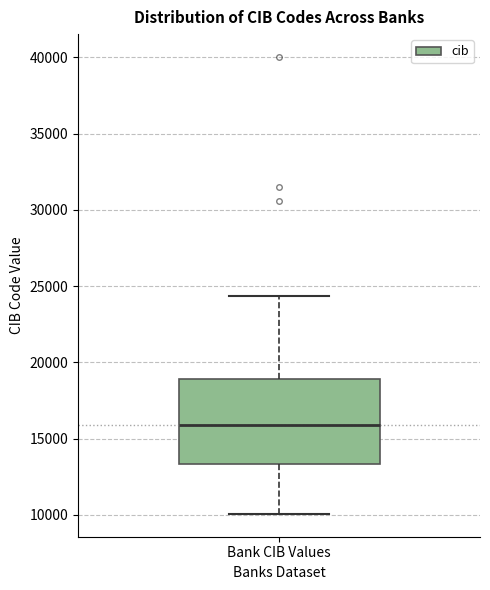

Read this box plot against the y-axis: the position of the median line, the range covered by the box, and the ends of both whiskers. The values are not printed on the chart, so give them approximately, as read against the axis.

median 16000, box 13500 to 19000, whiskers 10000 to 24500